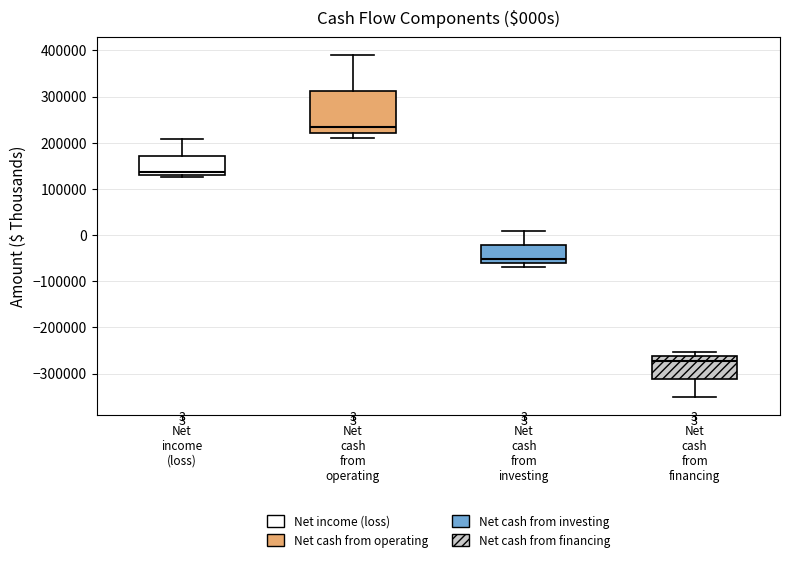

Which box has the lowest median line?

Net cash from financing